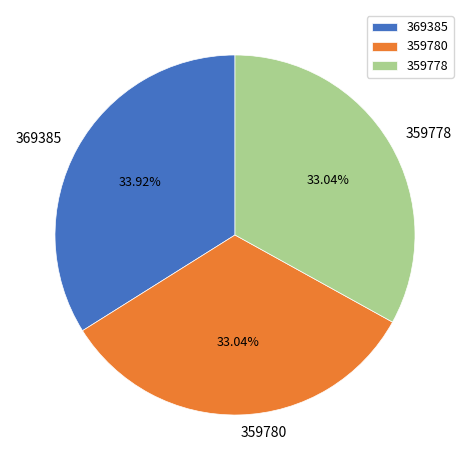

The 359778 slice represents 33% of the pie. True or false?

True